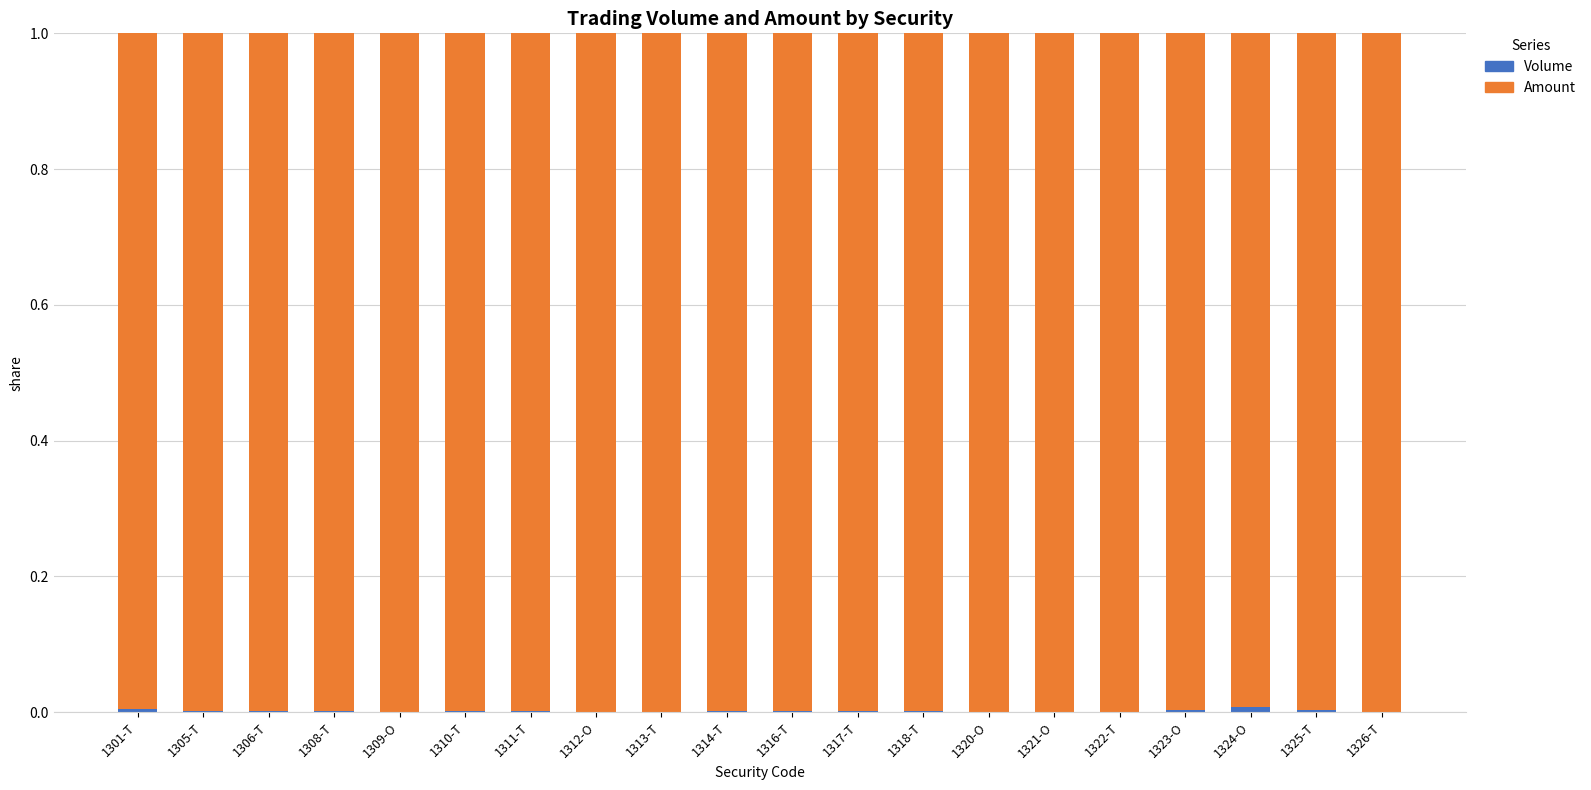

What position from the right is 1320-O?

7